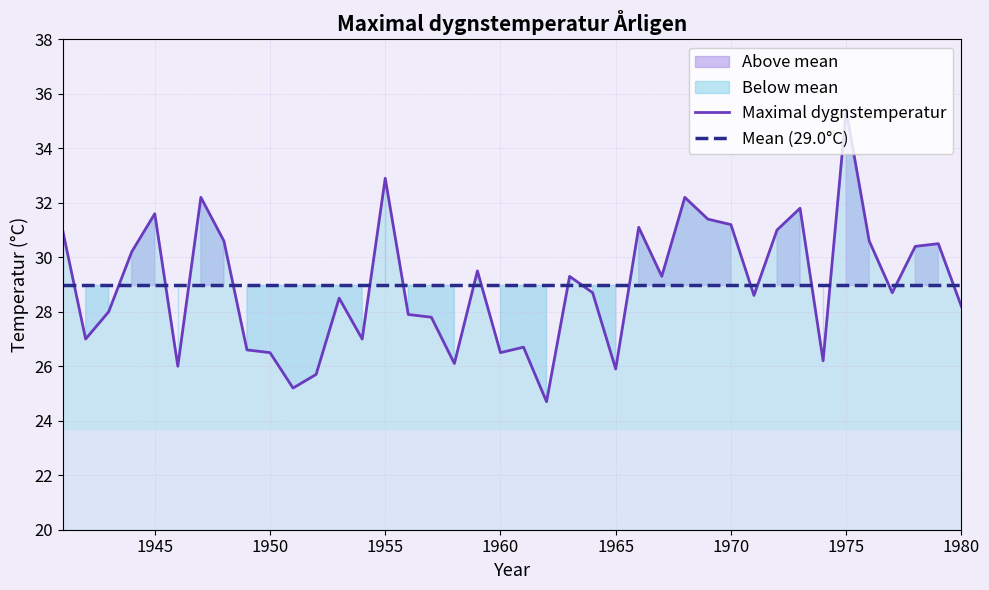

True or false: Mean (29.0°C) and Maximal dygnstemperatur cross at least once.

True